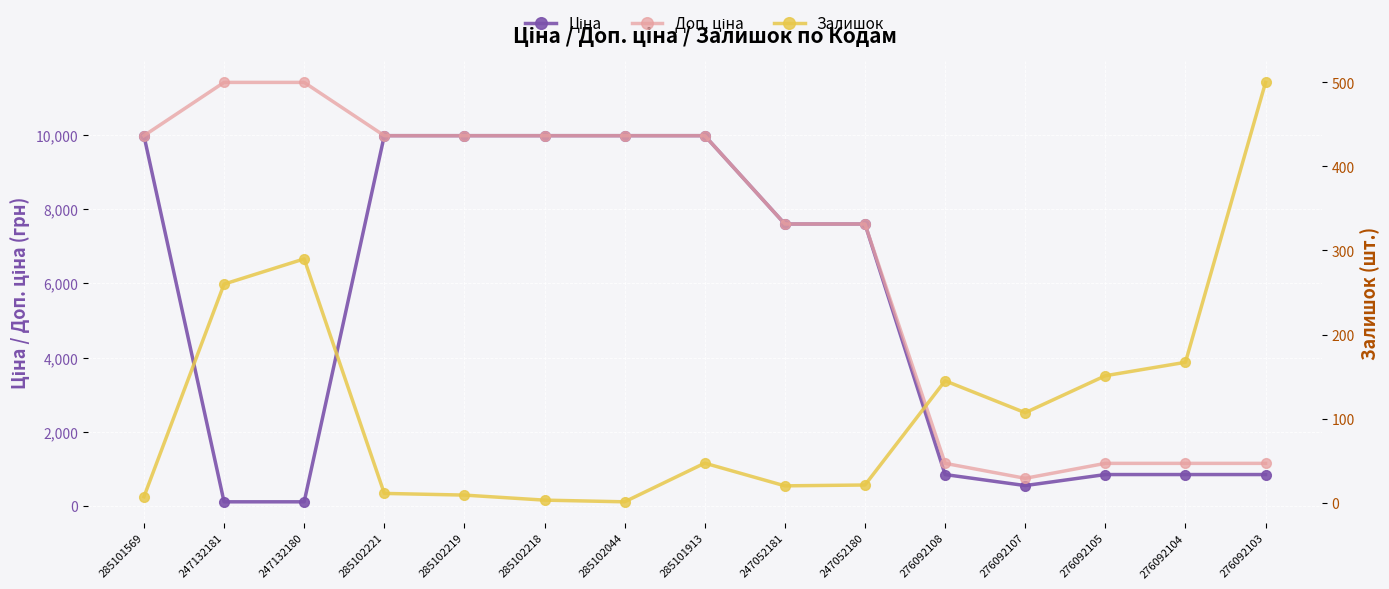

Rank the categories by Залишок value from highest to lowest.

276092103, 247132180, 247132181, 276092104, 276092105, 276092108, 276092107, 285101913, 247052180, 247052181, 285102221, 285102219, 285101569, 285102218, 285102044